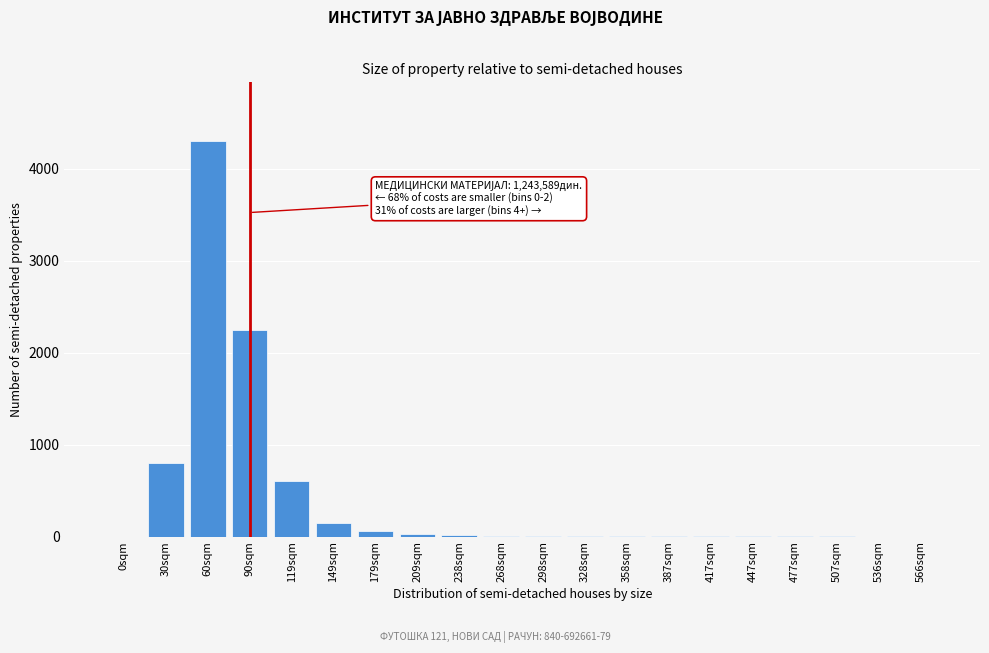

Where is the data nearest to the value 2150?

90sqm